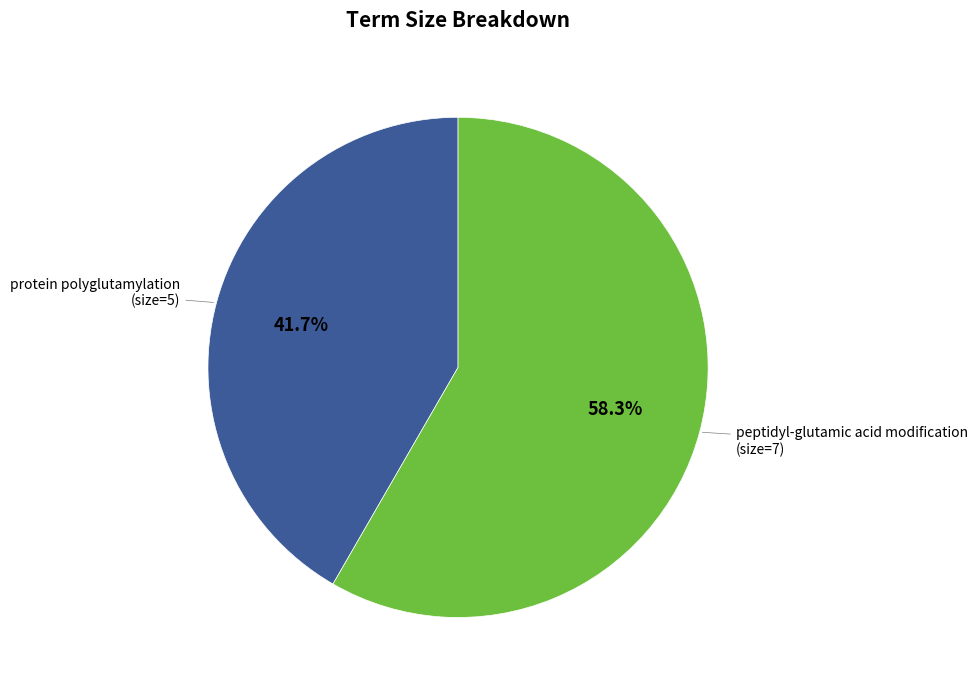

Combined, do protein polyglutamylation and peptidyl-glutamic acid modification account for over 50%?

Yes